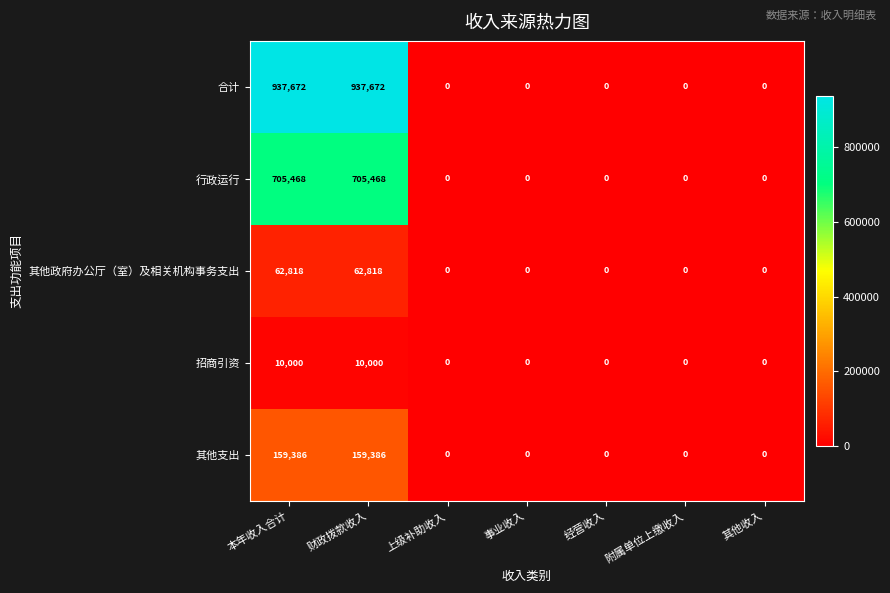

Which series has the widest spread of values?

合计